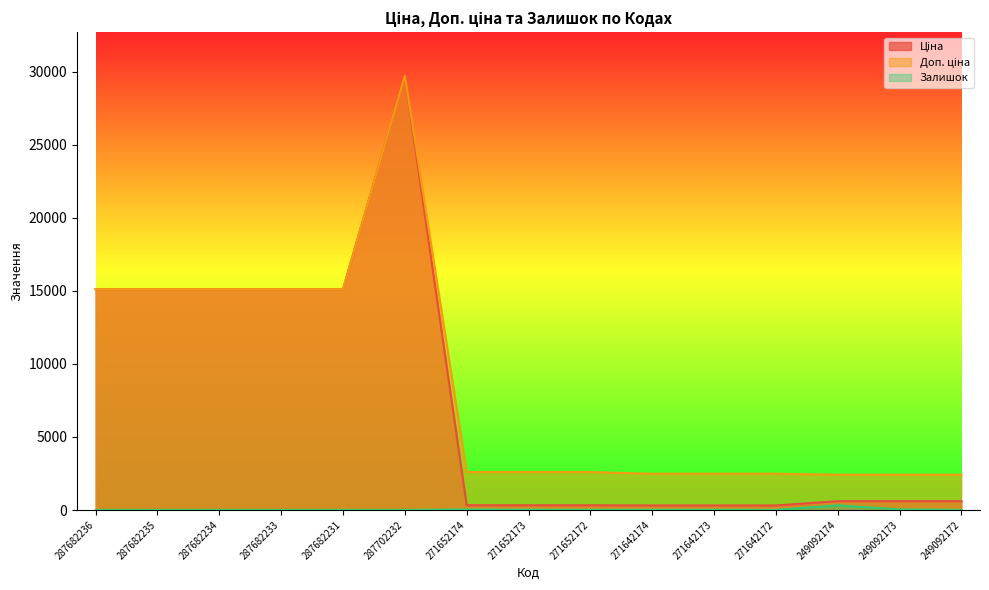

Which series has the largest range (max minus min)?

Ціна